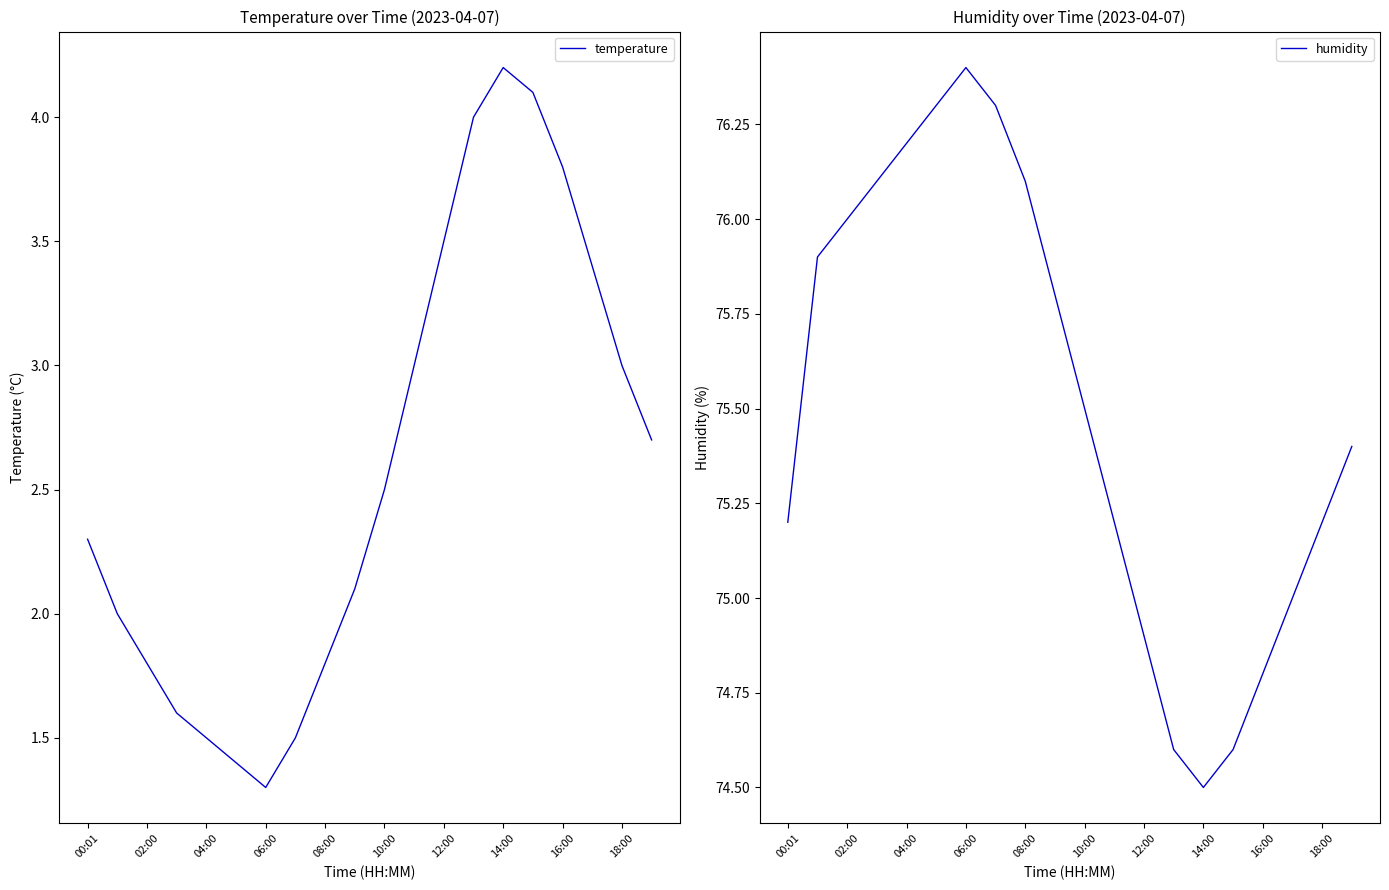

What is the average value of the temperature series?

2.6